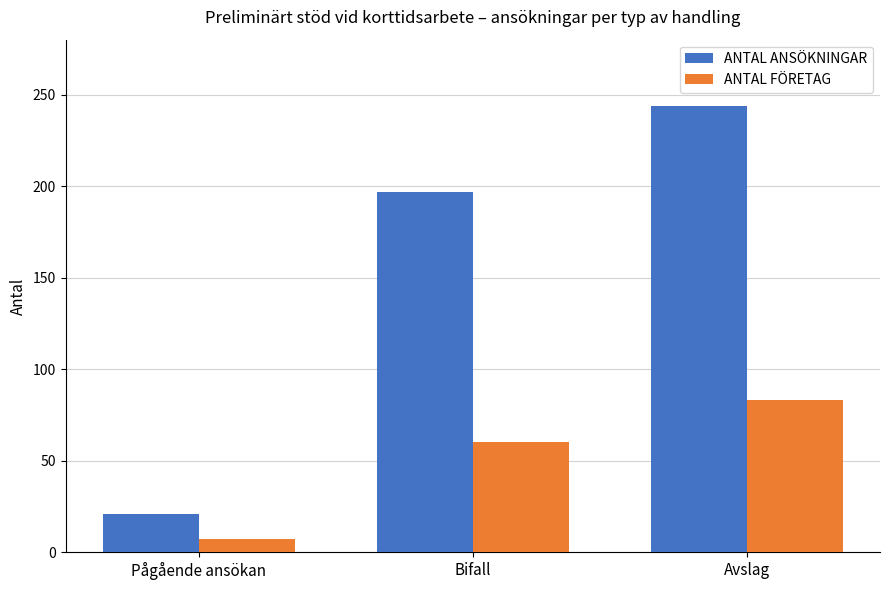

What is the smallest value displayed?

7